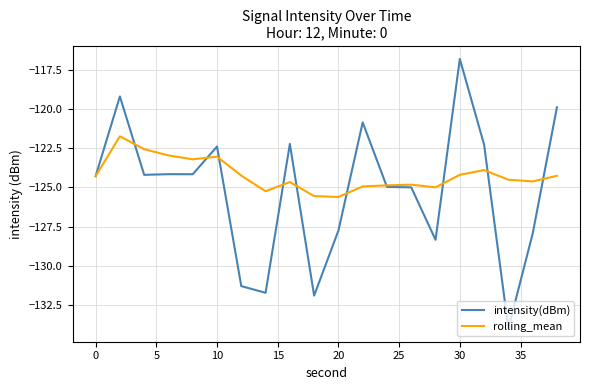

What is the smallest value displayed?

-134.0